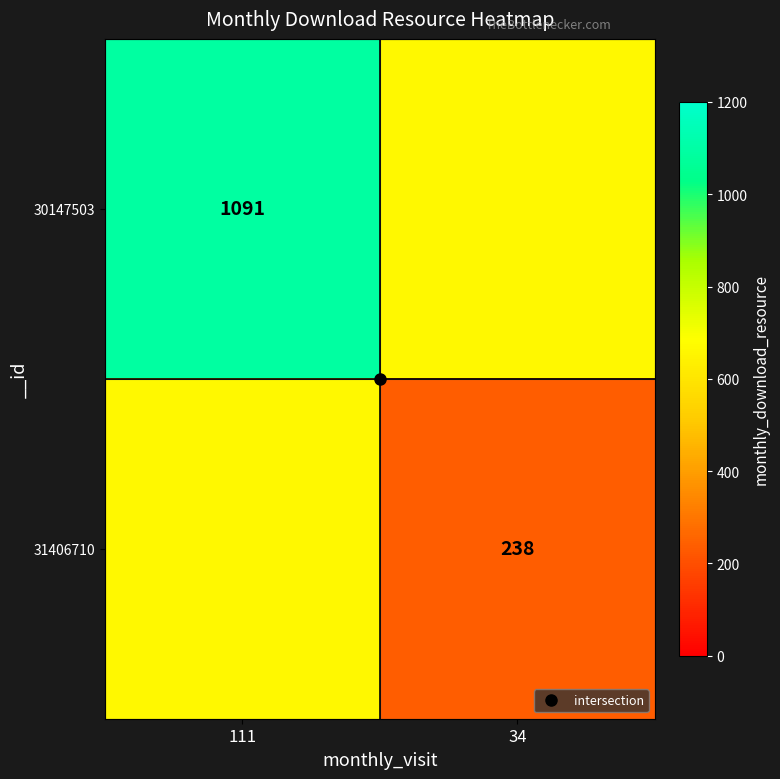

Which series has the largest range (max minus min)?

31406710